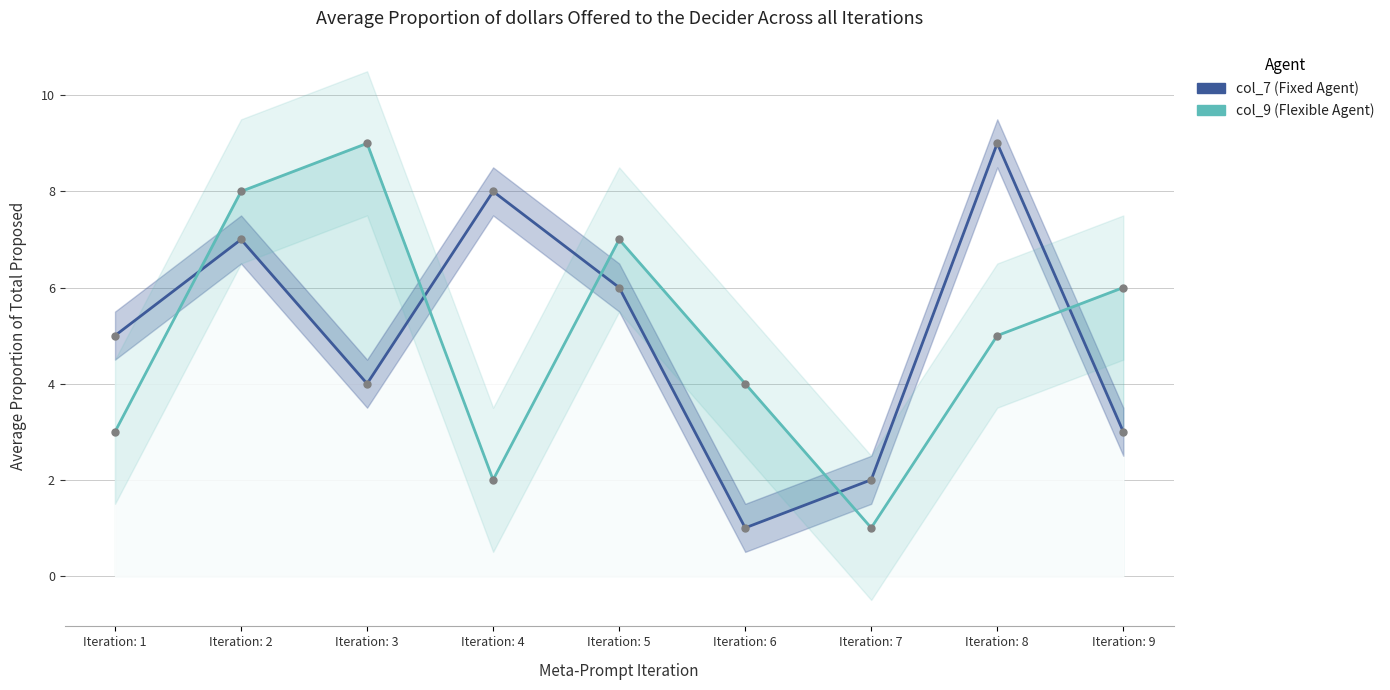

How many values in the col_9 series exceed 5?

4